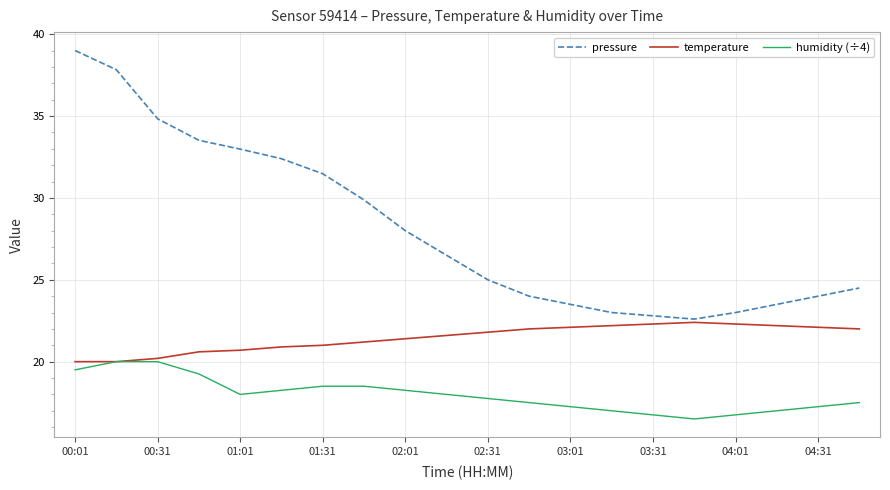

How many interior local valleys does the humidity (÷4) series have?

2